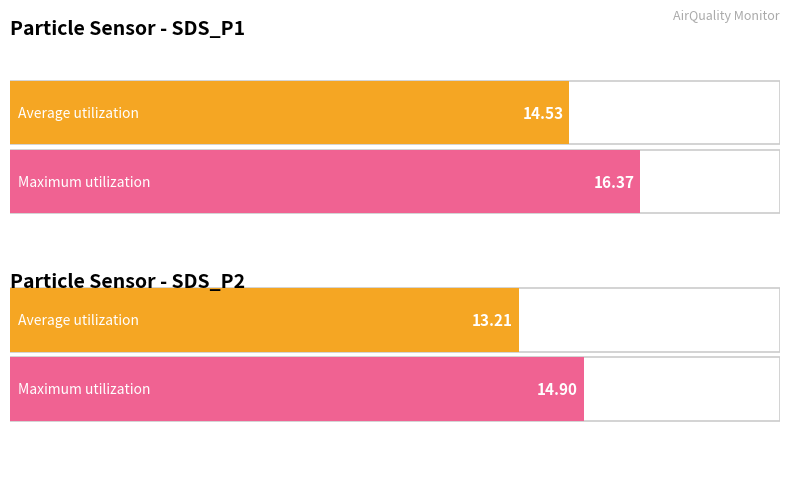

What are all the series names shown in the legend?

Average utilization, Maximum utilization